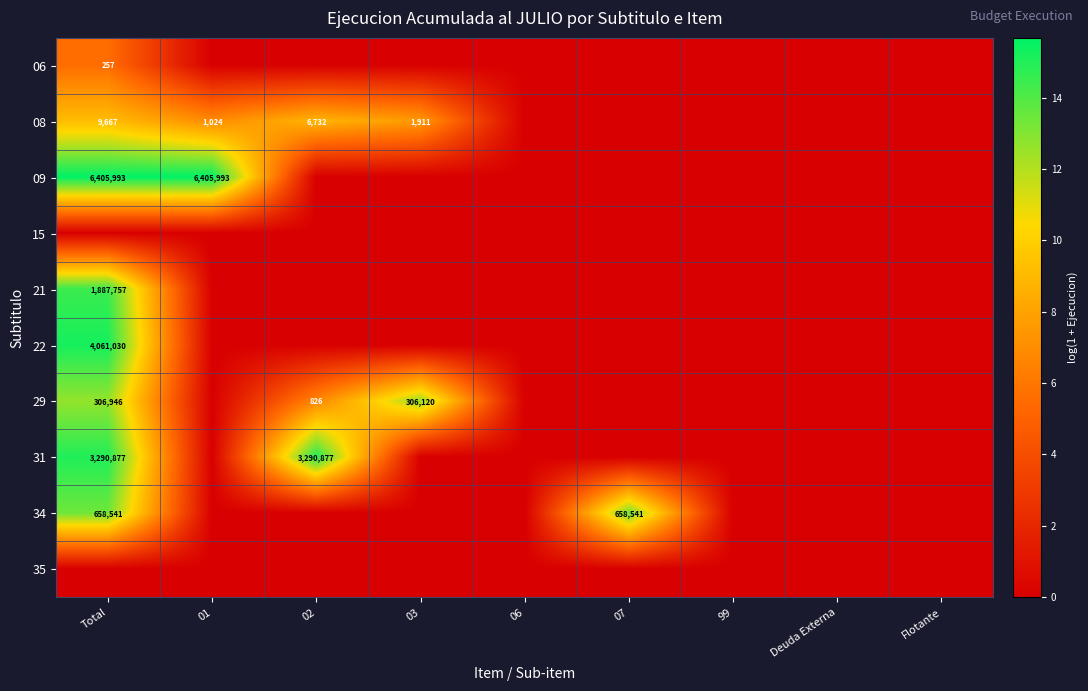

The value of 21 at Total is 702459. True or false?

False